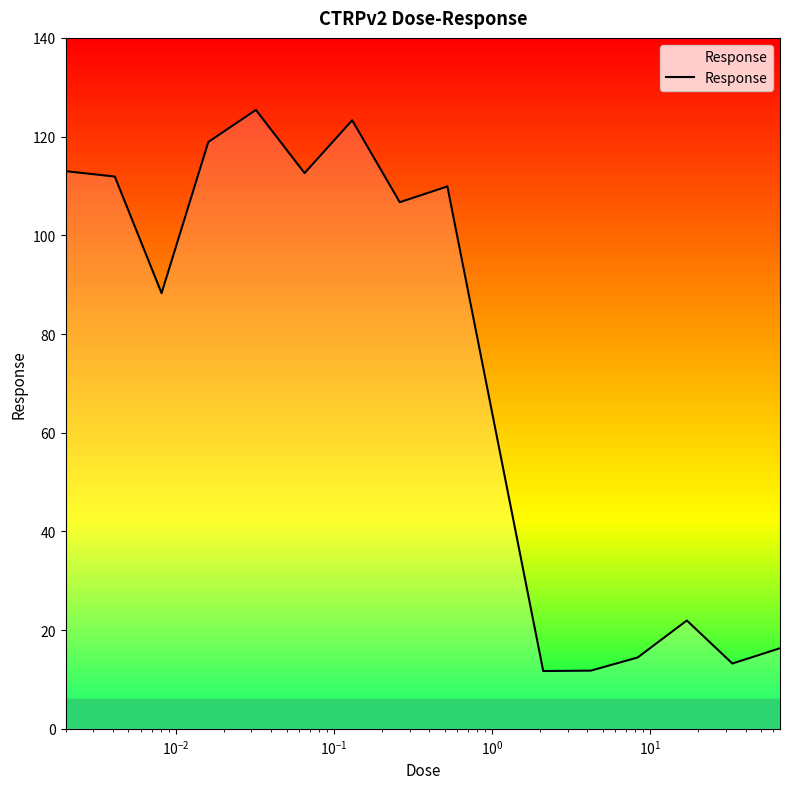

Does the chart have visible grid lines?

No